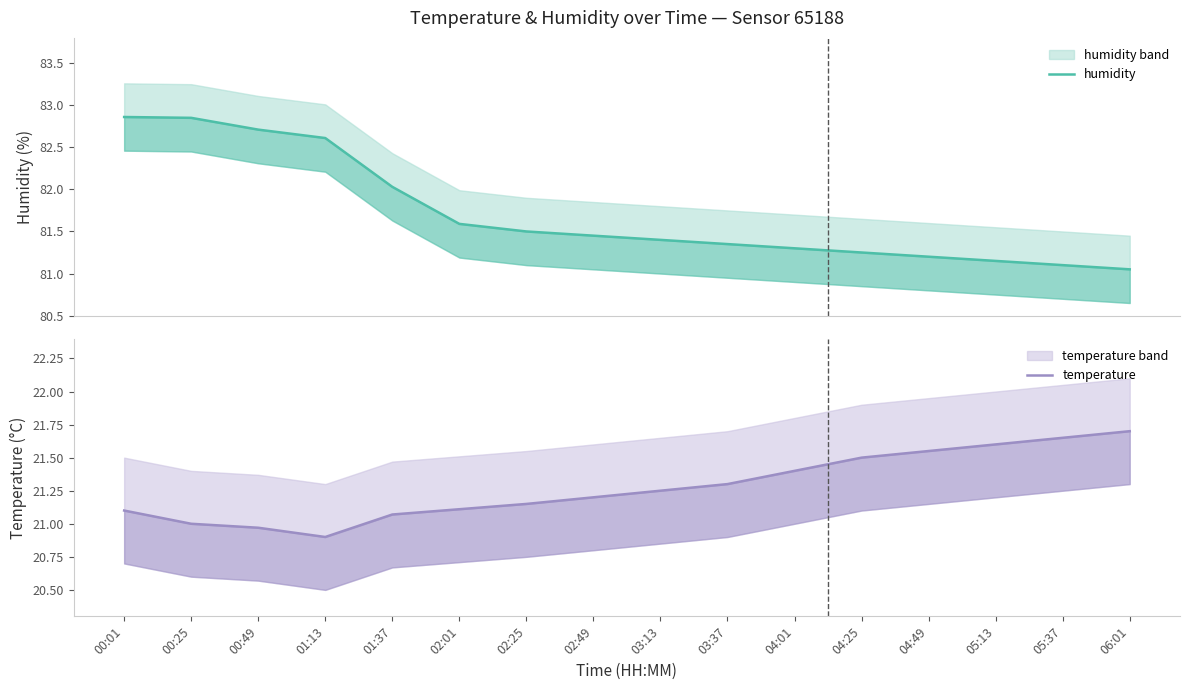

At which label is temperature closest to 21?

00:25